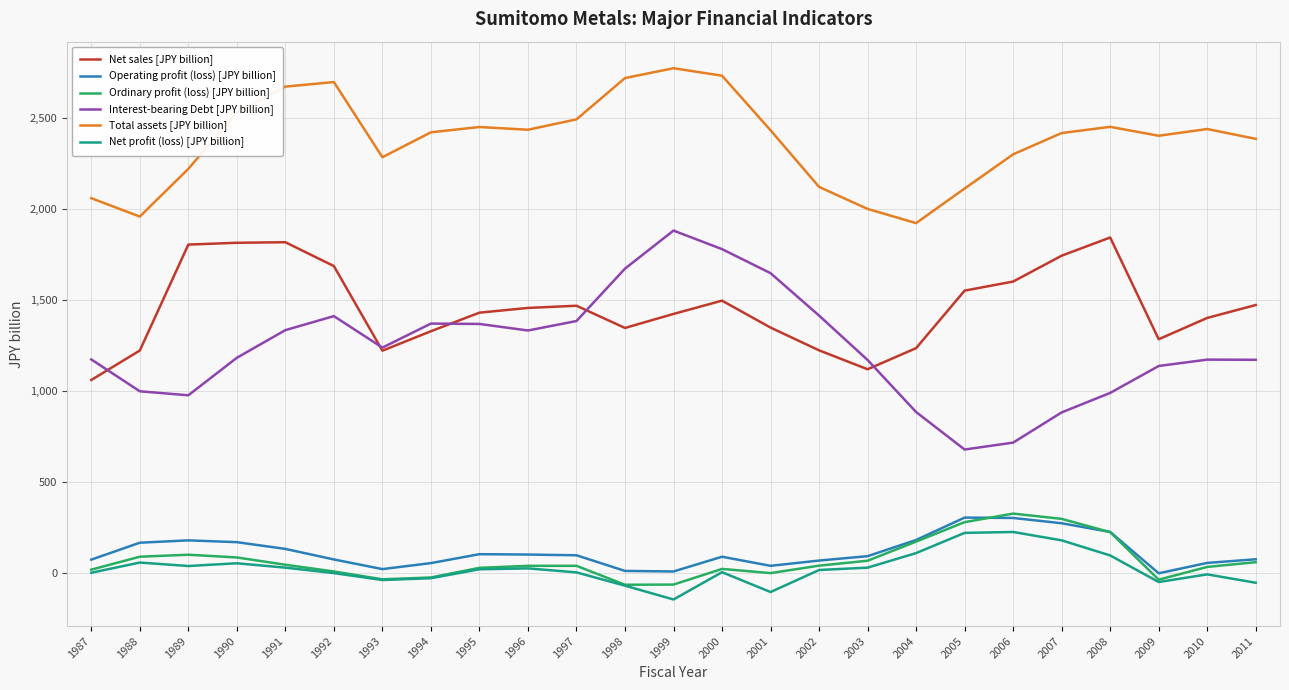

At which category does the chart reach its peak across all series?

1999